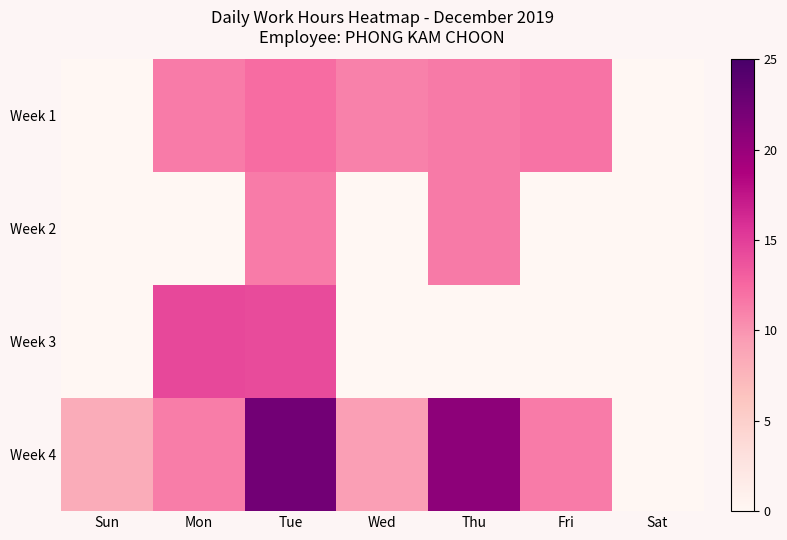

Reading left to right, list all the values displayed in this chart.

Week 1: Sun=0.0	Mon=11.4	Tue=12.2	Wed=11.1	Thu=11.4	Fri=11.9	Sat=0.0
Week 2: Sun=0.0	Mon=0.0	Tue=11.3	Wed=0.0	Thu=11.4	Fri=0.0	Sat=0.0
Week 3: Sun=0.0	Mon=14.4	Tue=14.2	Wed=0.0	Thu=0.0	Fri=0.0	Sat=0.0
Week 4: Sun=8.3	Mon=11.3	Tue=22.3	Wed=9.3	Thu=20.6	Fri=11.3	Sat=0.0